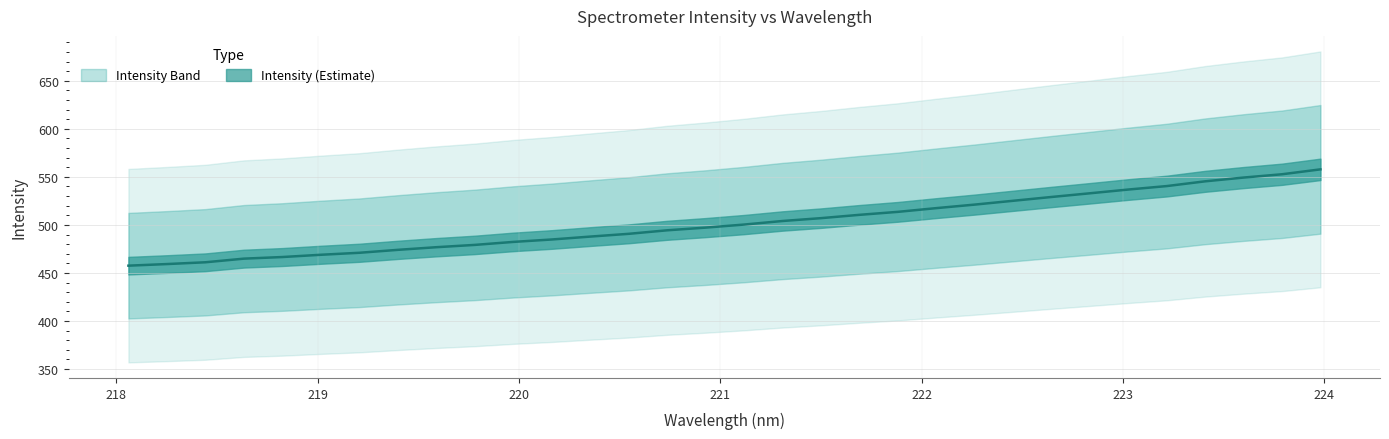

What is the label of the 10th point from the right?

222.263